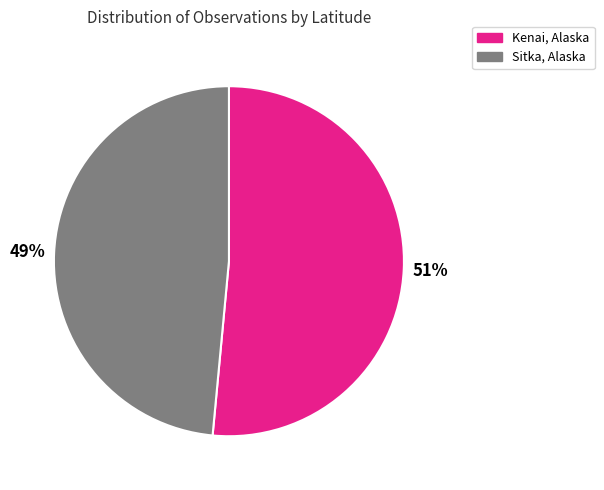

To the nearest percent, what percentage of the pie is Sitka, Alaska?

49%